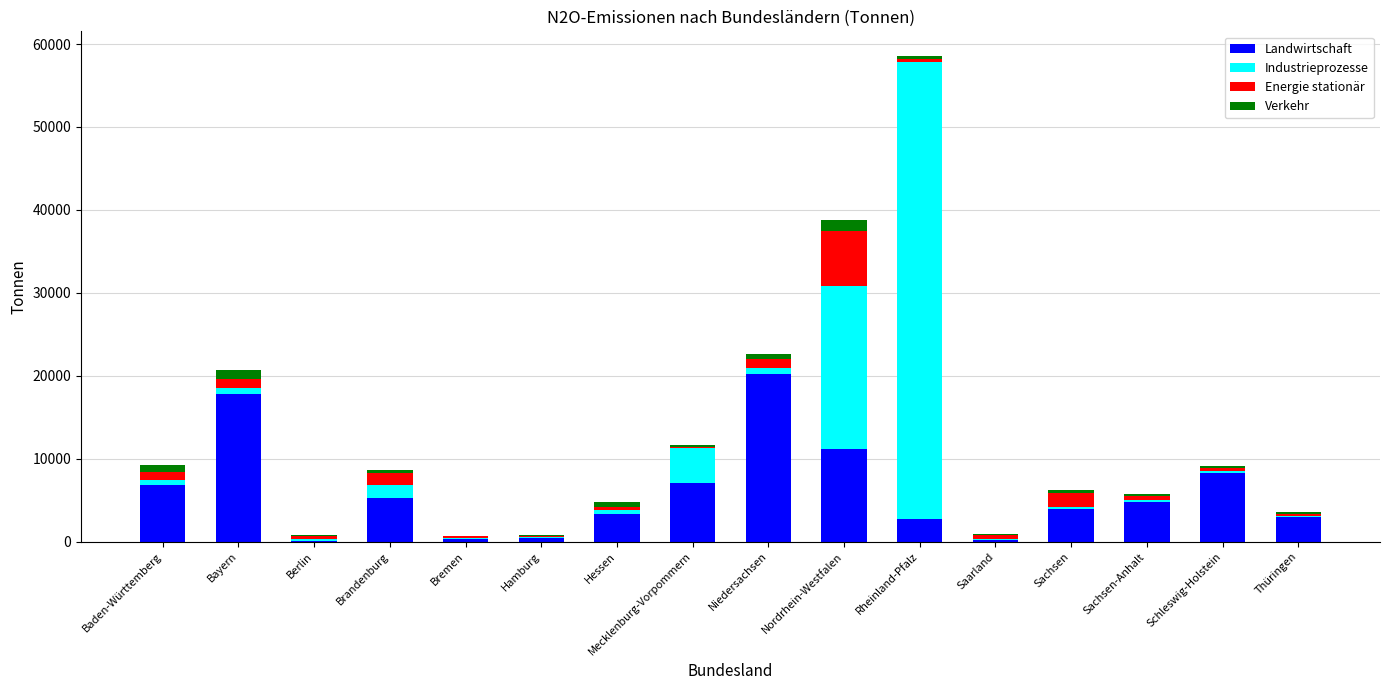

At which label does Landwirtschaft reach its peak?

Niedersachsen